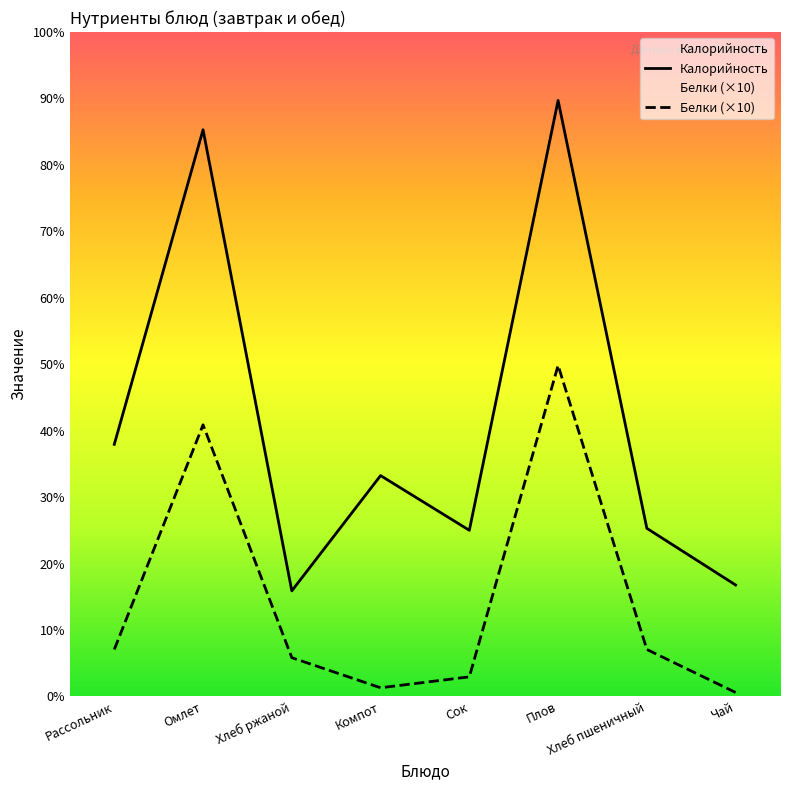

True or false: Калорийность and Белки (×10) cross at least once.

False